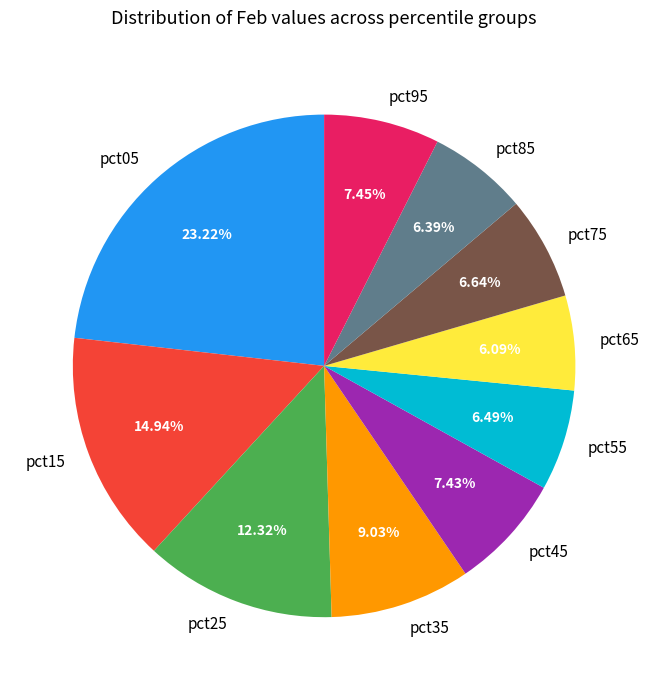

Is it true that pct65 is 1% of the pie?

False